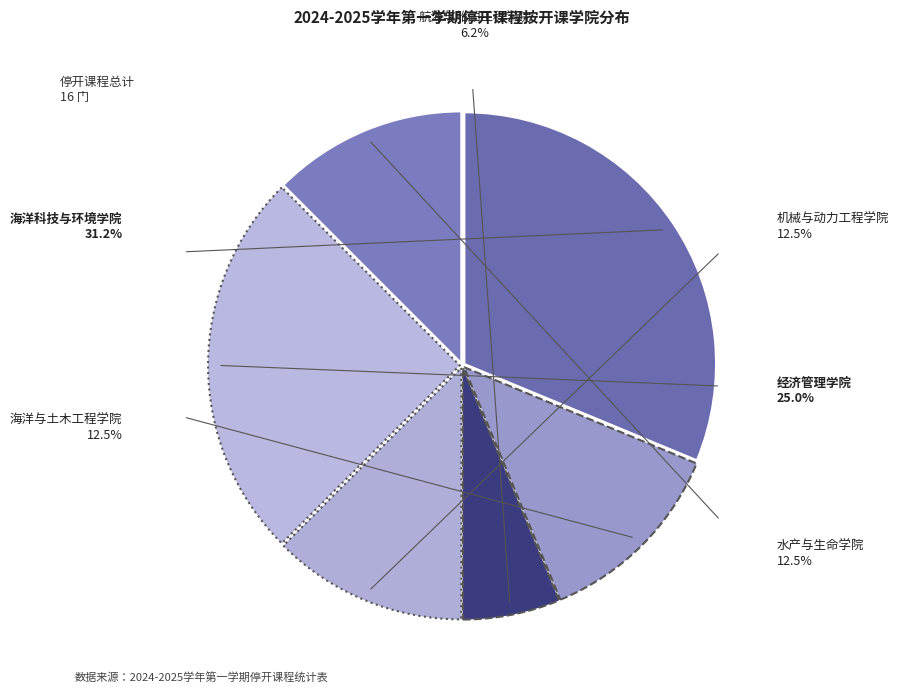

Which category has the biggest portion of the pie?

海洋科技与环境学院